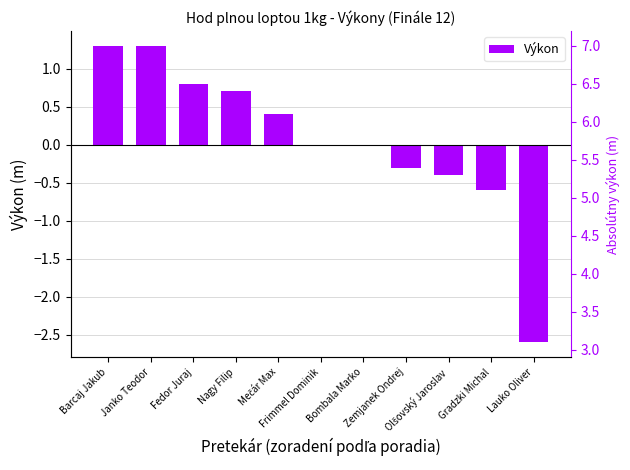

What is the sum of all values?

0.6